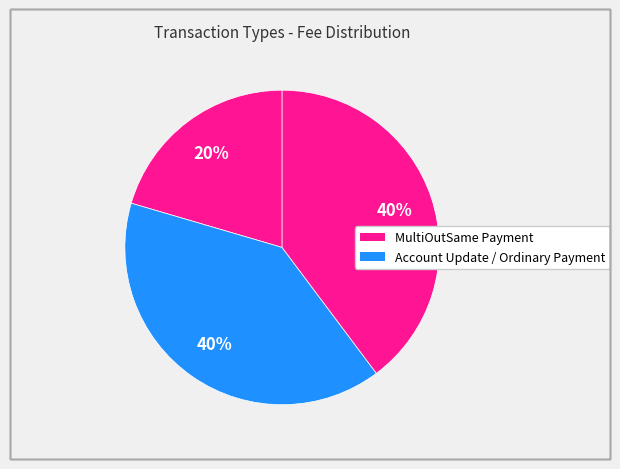

Count the number of slices in the pie.

3